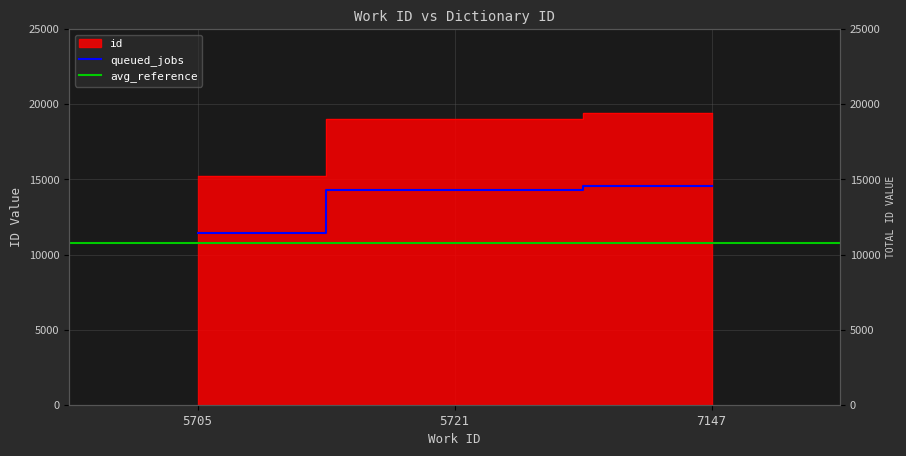

What is the difference between the values at 7147 and 5721?

347